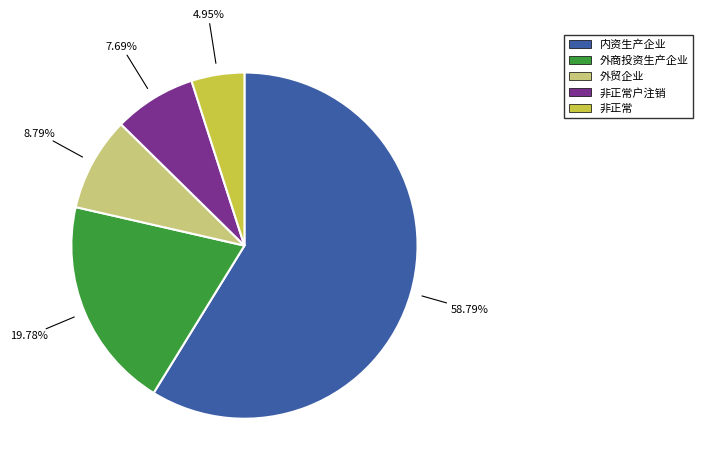

Is there a majority slice in this chart?

Yes